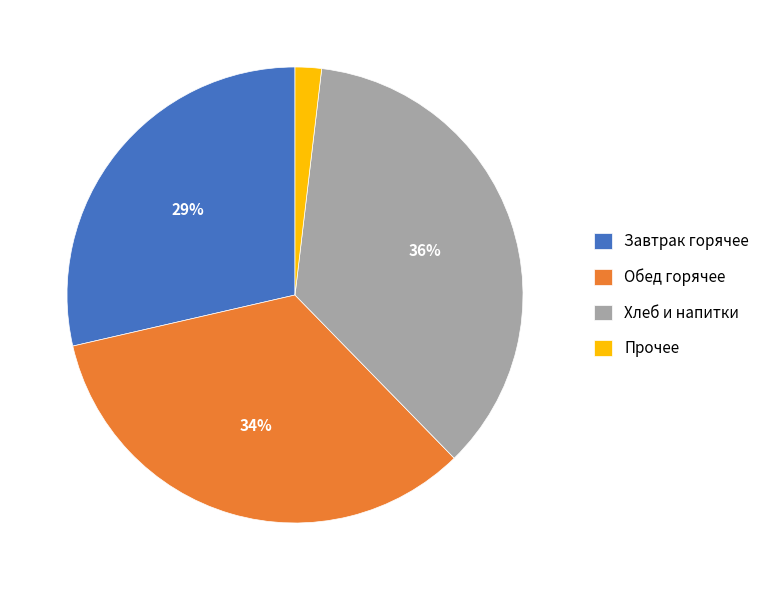

To the nearest percent, what percentage of the pie is Прочее?

2%